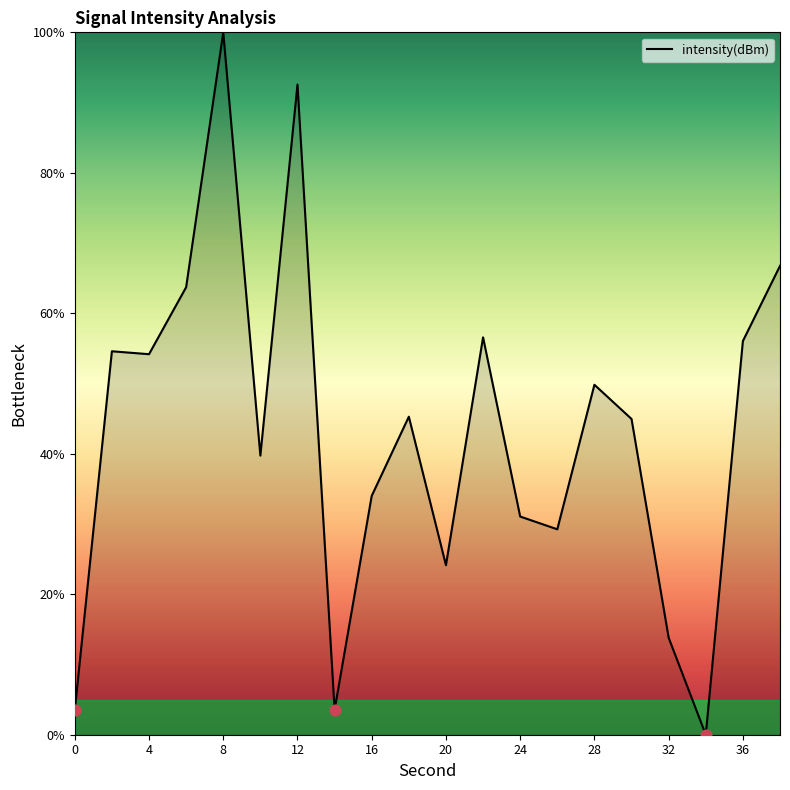

What is the greatest value displayed?

100.0